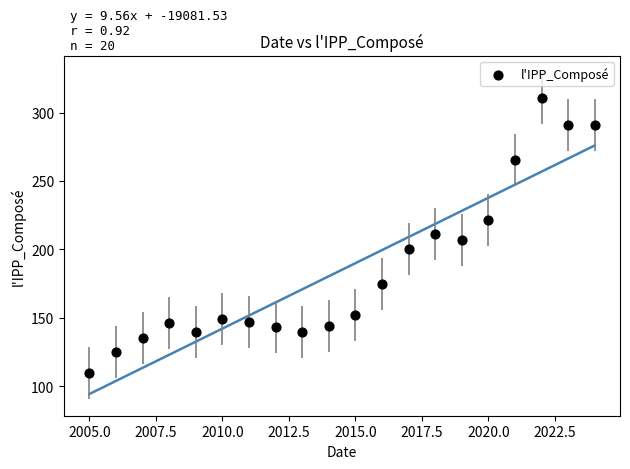

What is the range of Y values (max minus min)?

201.2